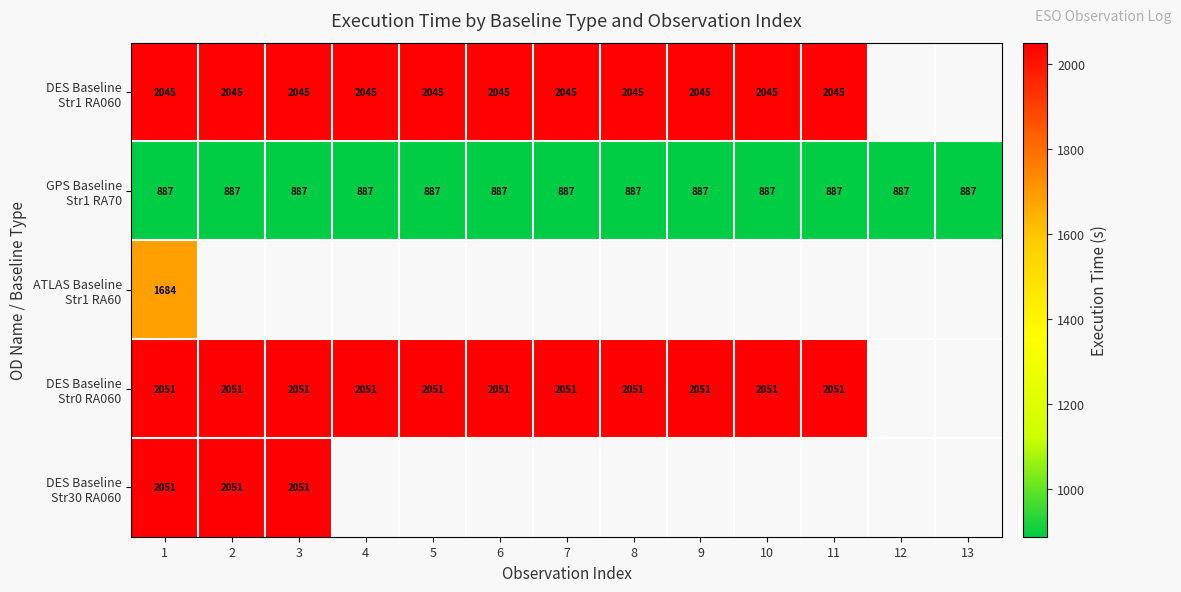

What is the spread (max minus min) of values at 5?

1164.0